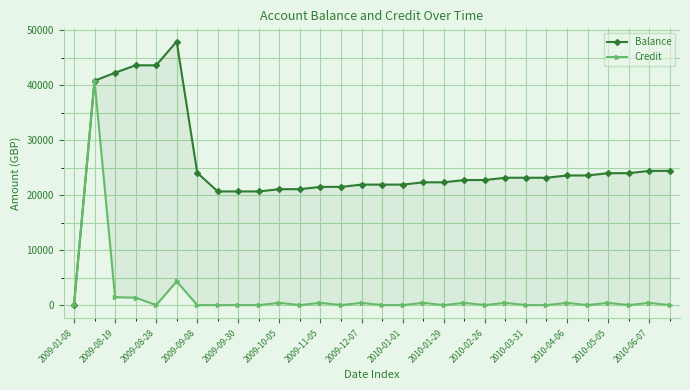

What is the sum of all Balance values?

759577.8